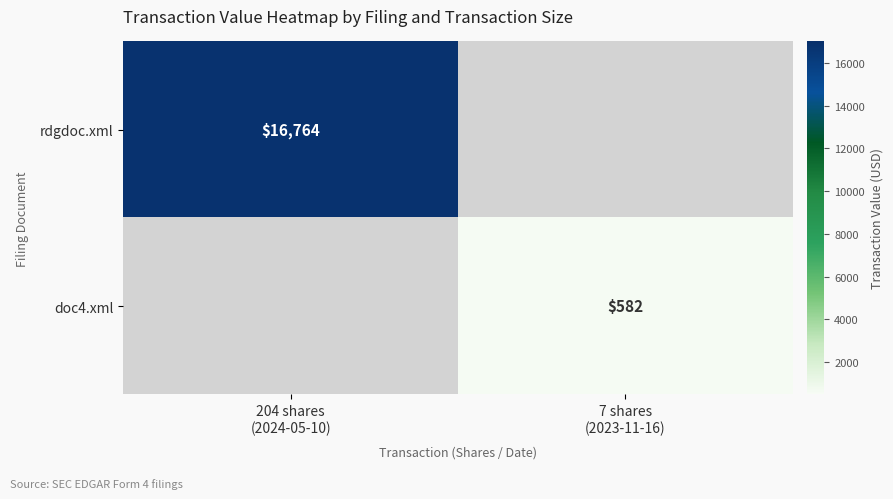

How many categories are shown in the chart?

2